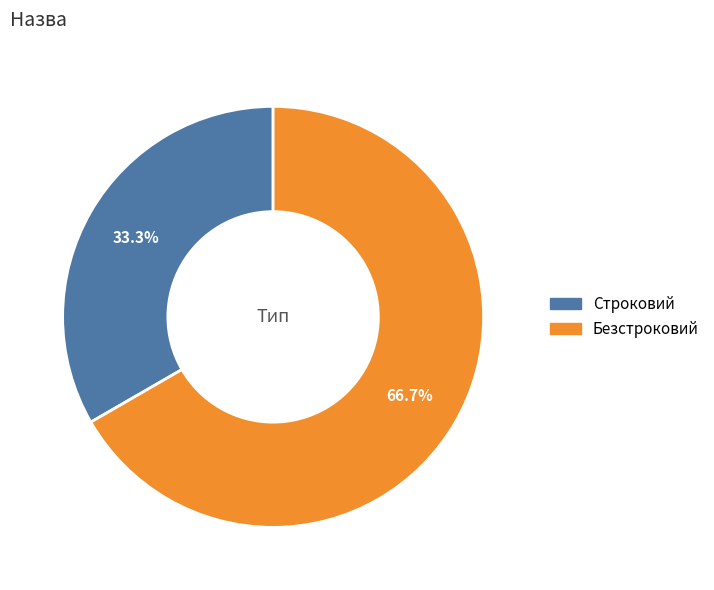

Which category has the biggest portion of the pie?

Безстроковий